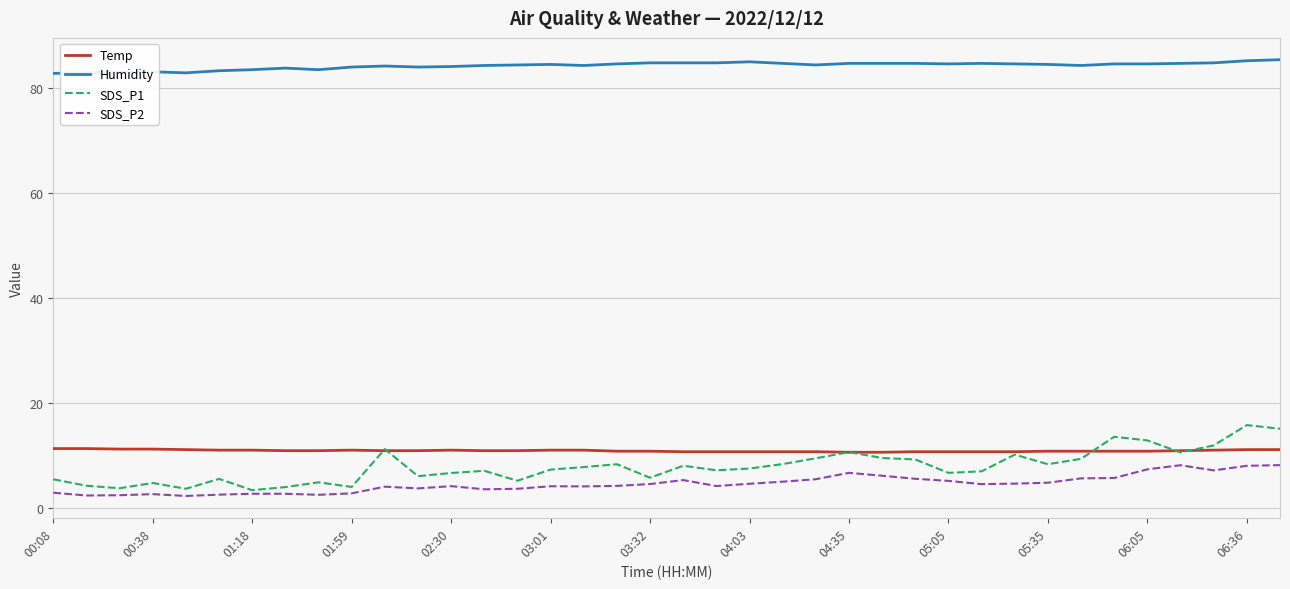

What is the minimum value for SDS_P2?

2.3